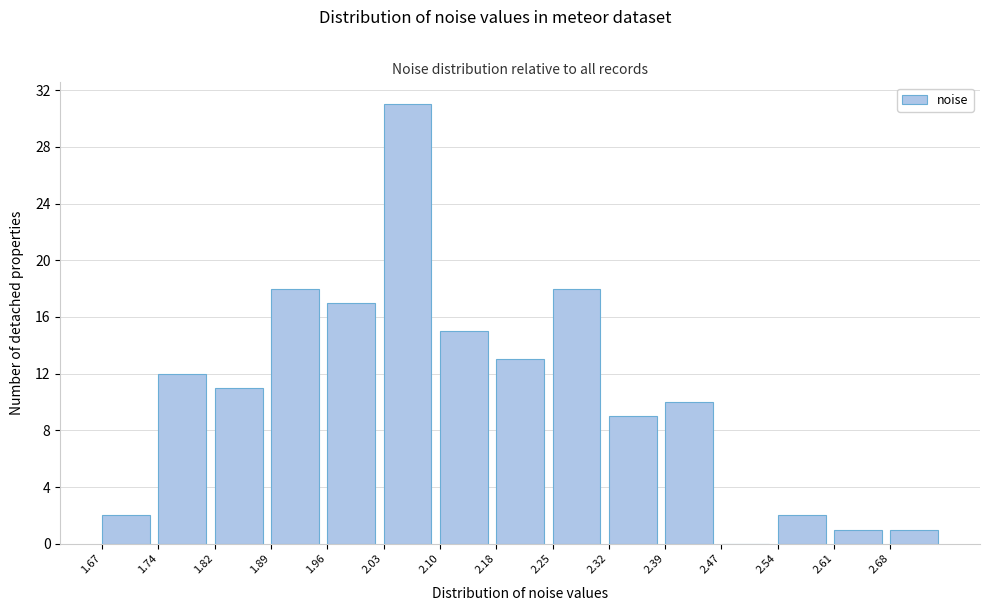

Reading left to right, transcribe this chart: for each bar, give the range it covers on the x-axis and its height. Neither the bar edges nor the heights are printed on the chart, so give them approximately, as read against the axes.

1.67 to 1.74: 2
1.74 to 1.82: 12
1.82 to 1.89: 11
1.89 to 1.96: 18
1.96 to 2.03: 17
2.03 to 2.10: 31
2.10 to 2.18: 15
2.18 to 2.25: 13
2.25 to 2.32: 18
2.32 to 2.39: 9
2.39 to 2.47: 10
2.47 to 2.54: 0
2.54 to 2.61: 2
2.61 to 2.68: 1
2.68 to 2.76: 1